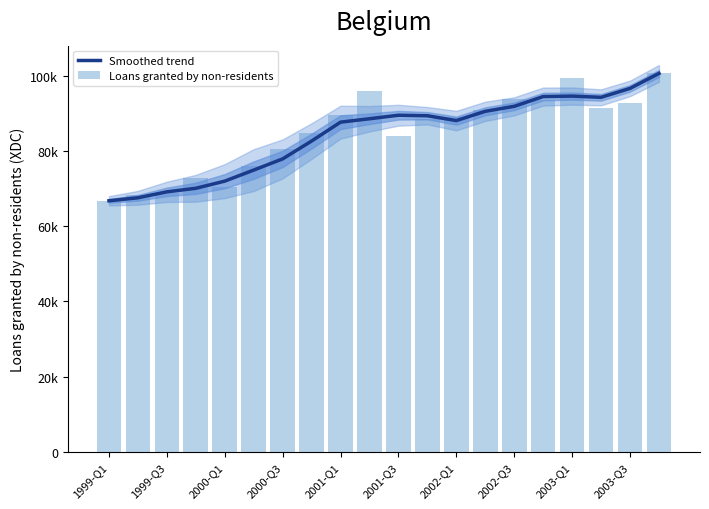

Rank the series by their average value, from lowest to highest.

Smoothed trend, Loans granted by non-residents